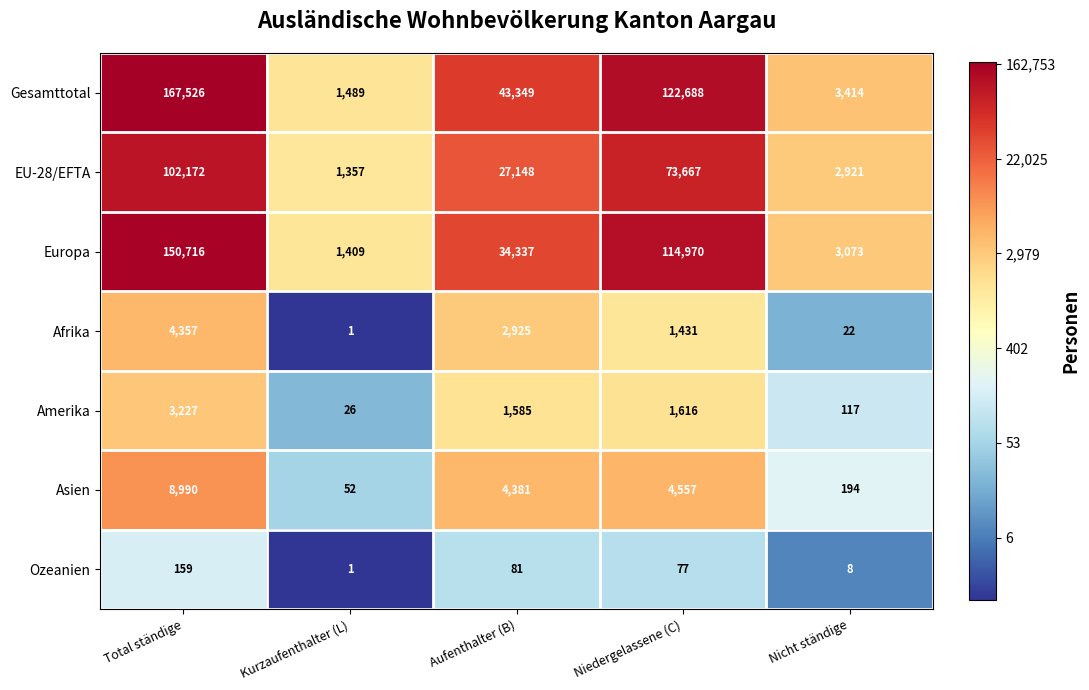

At which category does the chart reach its minimum across all series?

Kurzaufenthalter (L)